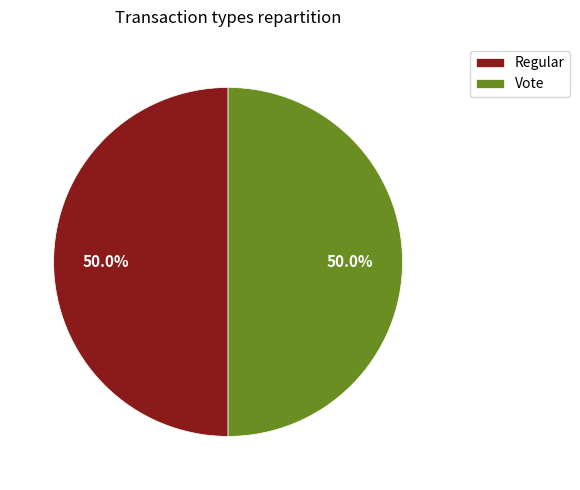

Is the sum of Regular and Vote greater than half?

Yes